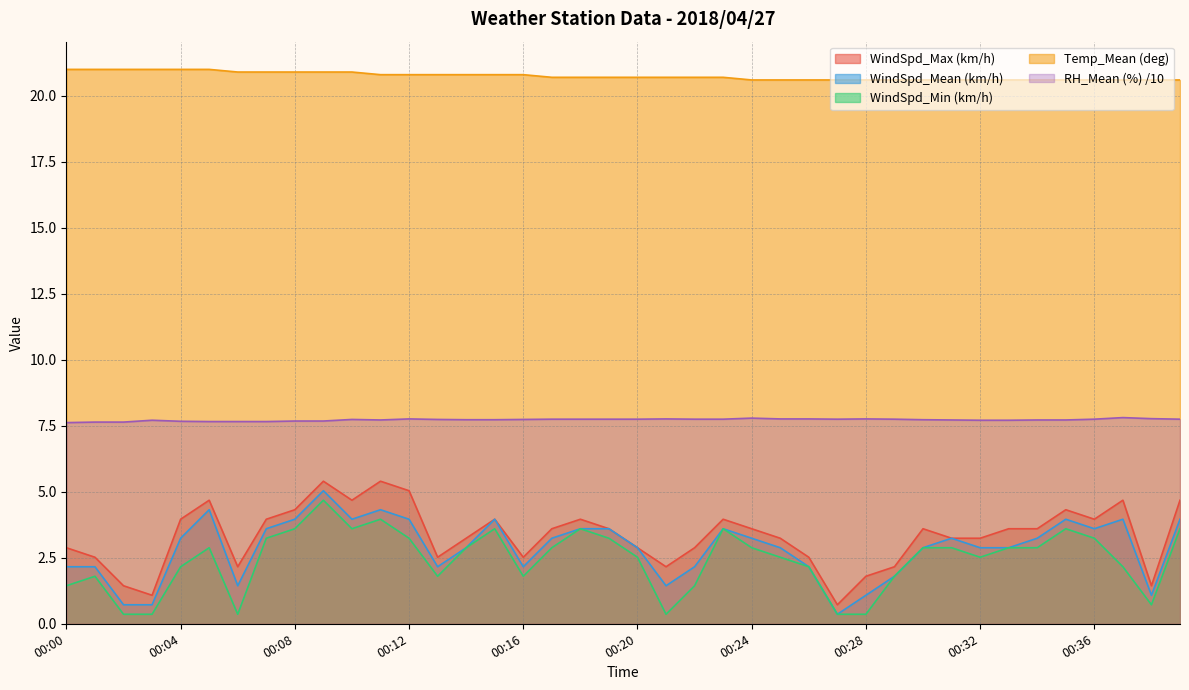

What is the sum of all WindSpd_Min (km/h) values?

96.8